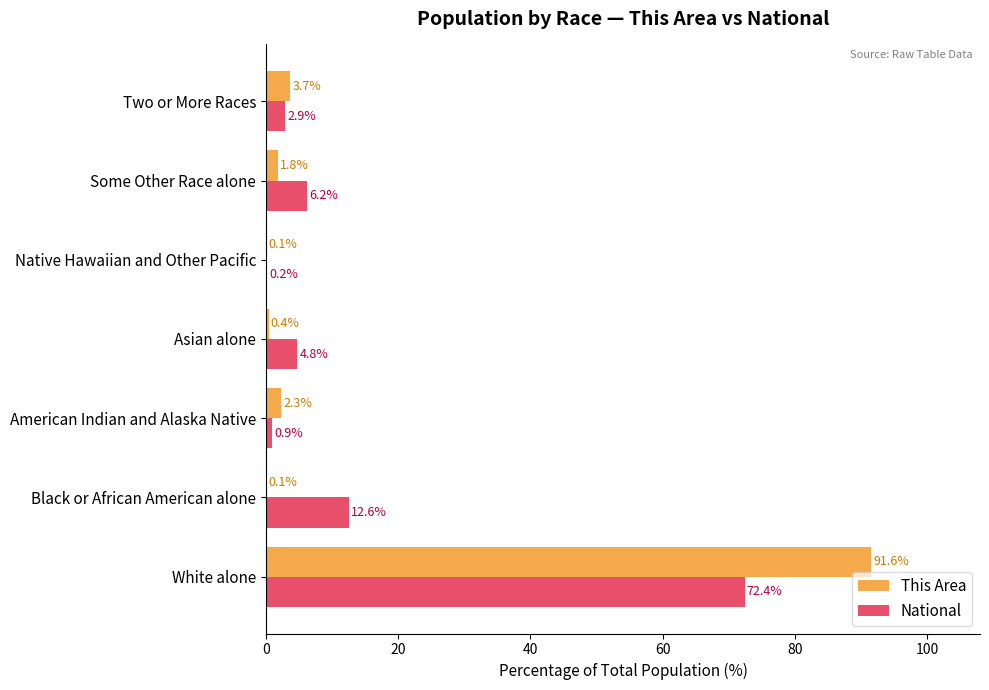

Between Asian alone and Native Hawaiian and Other Pacific, which series saw the biggest shift?

National